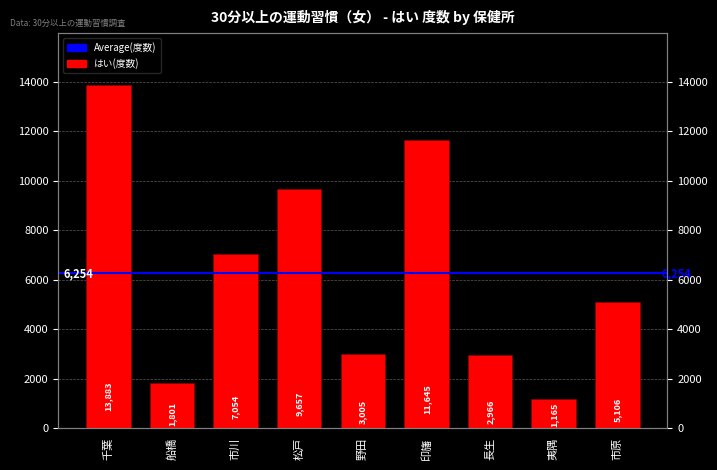

Reading left to right, transcribe all the data shown in this chart.

13883	1801	7054	9657	3005	11645	2966	1165	5106